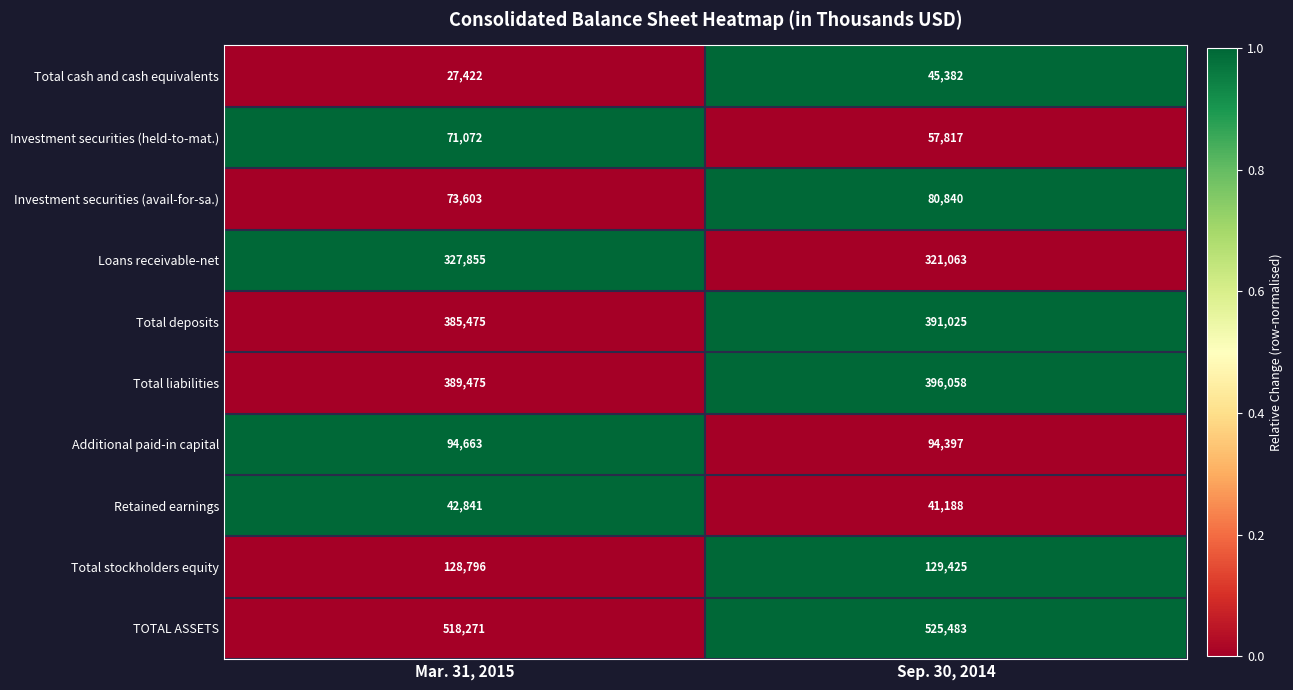

Reading left to right, list all the values displayed in this chart.

Total cash and cash equivalents: 27422	45382
Investment securities (held-to-mat.): 71072	57817
Investment securities (avail-for-sa.): 73603	80840
Loans receivable-net: 327855	321063
Total deposits: 385475	391025
Total liabilities: 389475	396058
Additional paid-in capital: 94663	94397
Retained earnings: 42841	41188
Total stockholders equity: 128796	129425
TOTAL ASSETS: 518271	525483